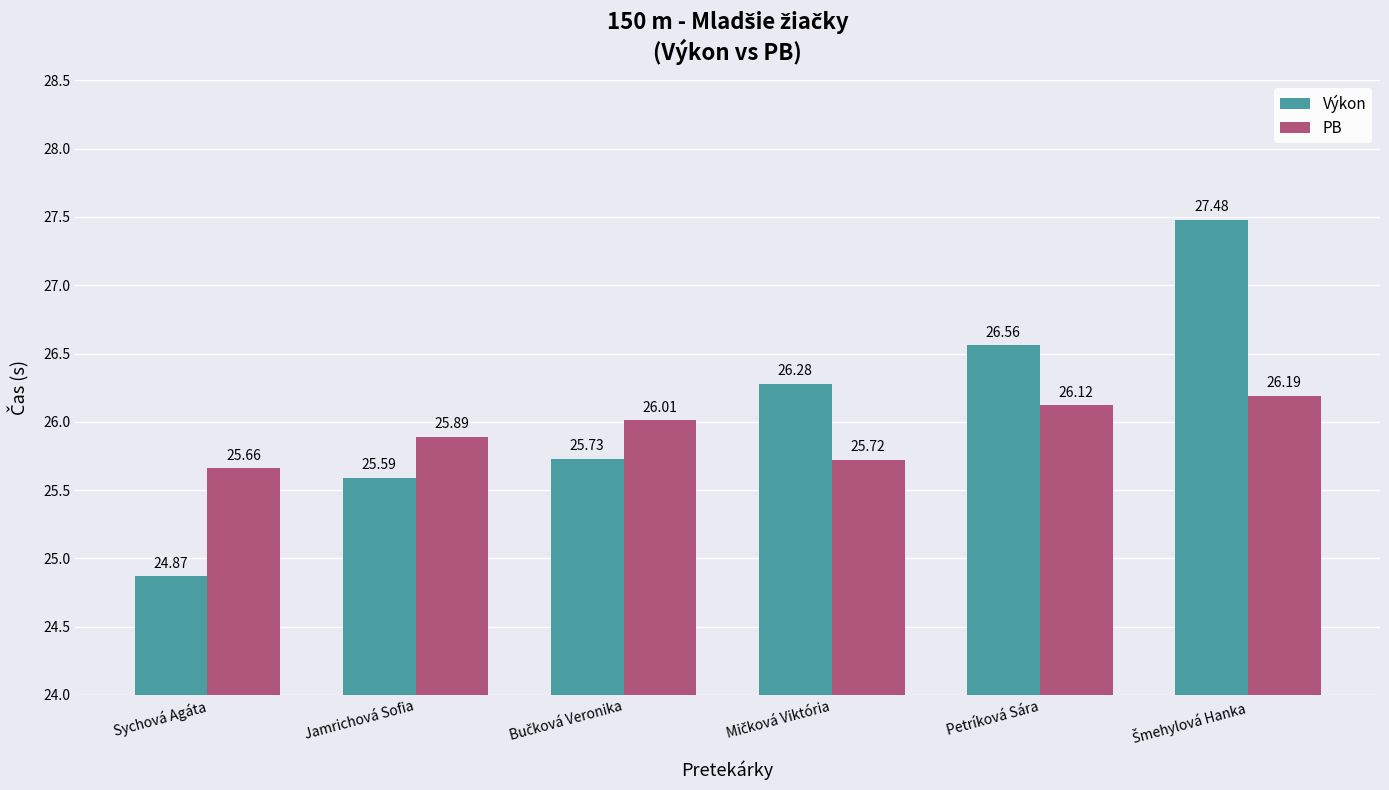

What is the total value across all series at Jamrichová Sofia?

51.5